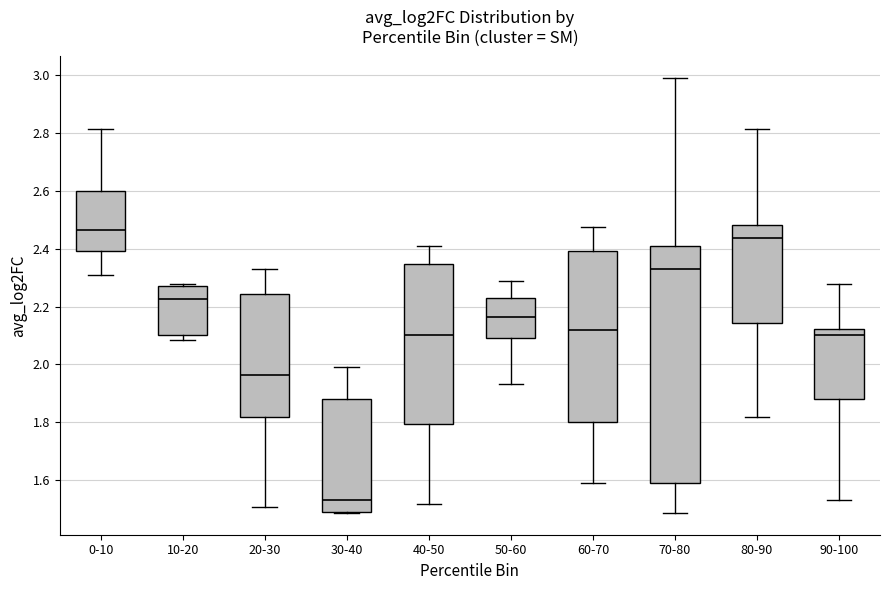

Reading left to right, read every box against the y-axis: the position of its median line, the range the box covers, and the ends of its whiskers. The values are not printed on the chart, so give them approximately, as read against the axis.

0-10: median 2.46, box 2.40 to 2.60, whiskers 2.30 to 2.82
10-20: median 2.22, box 2.10 to 2.28, whiskers 2.08 to 2.28 (just above the box's upper edge)
20-30: median 1.96, box 1.82 to 2.24, whiskers 1.50 to 2.32
30-40: median 1.54, box 1.48 to 1.88, whiskers 1.48 to 1.98
40-50: median 2.10, box 1.80 to 2.34, whiskers 1.52 to 2.40
50-60: median 2.16, box 2.10 to 2.22, whiskers 1.94 to 2.28
60-70: median 2.12, box 1.80 to 2.40, whiskers 1.60 to 2.48
70-80: median 2.32, box 1.60 to 2.40, whiskers 1.48 to 2.98
80-90: median 2.44, box 2.14 to 2.48, whiskers 1.82 to 2.82
90-100: median 2.10, box 1.88 to 2.12, whiskers 1.54 to 2.28